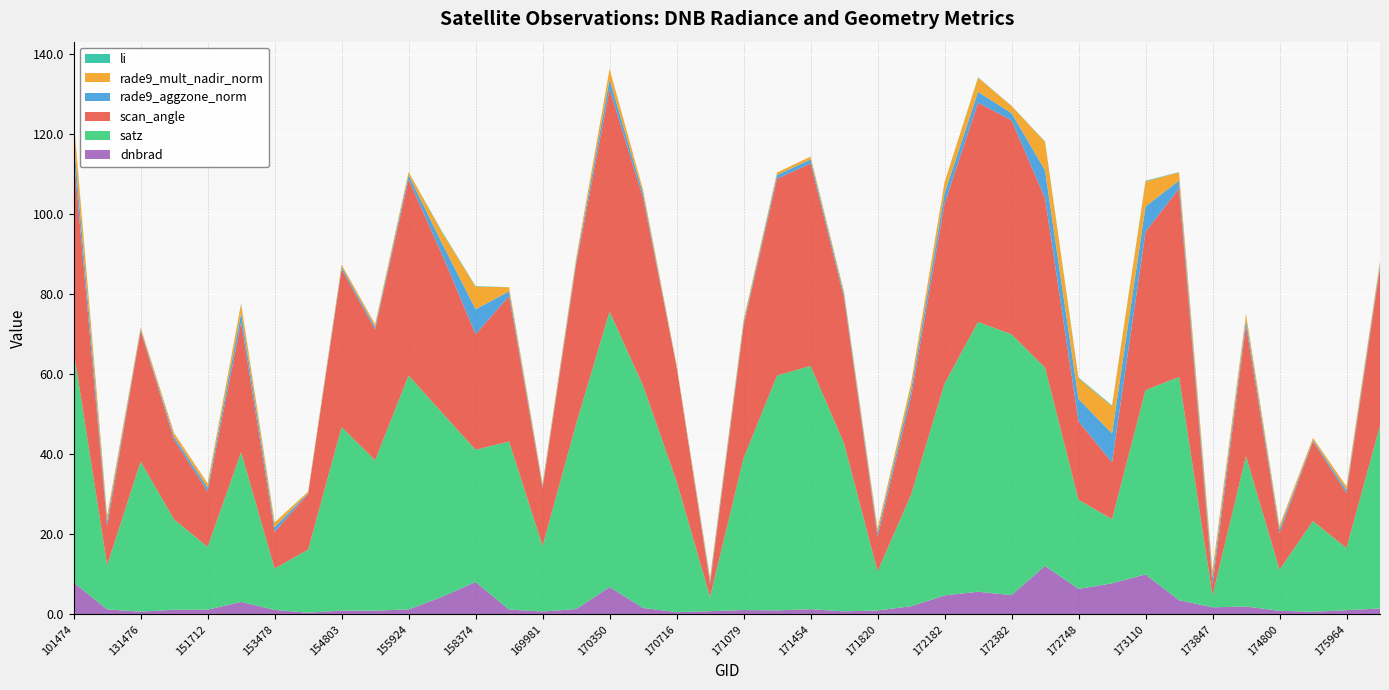

Reading left to right, extract all data points from this chart.

dnbrad: 101474=8.0	107030=1.3	131476=0.7	148550=1.2	151712=1.2	152809=3.1	153478=1.1	154607=0.4	154803=0.9	155739=0.9	155924=1.2	157819=4.4	158374=8.1	168722=1.2	169981=0.7	170155=1.3	170350=6.8	170531=1.6	170716=0.6	170898=0.8	171079=1.1	171260=1.0	171454=1.3	171638=0.8	171820=1.0	171998=2.0	172182=4.7	172368=5.7	172382=4.8	172563=12.1	172748=6.4	172930=7.8	173110=10.0	173482=3.5	173847=1.8	174033=2.0	174800=0.9	175772=0.7	175964=1.1	176156=1.5
satz: 101474=57.9	107030=11.0	131476=37.5	148550=22.5	151712=15.7	152809=37.4	153478=10.3	154607=15.8	154803=45.8	155739=37.5	155924=58.4	157819=45.9	158374=33.0	168722=42.0	169981=16.4	170155=46.2	170350=68.8	170531=55.5	170716=32.7	170898=3.6	171079=37.9	171260=58.6	171454=60.7	171638=41.9	171820=9.8	171998=27.8	172182=52.9	172368=67.3	172382=65.1	172563=49.5	172748=22.2	172930=16.0	173110=46.0	173482=55.7	173847=3.0	174033=37.5	174800=10.3	175772=22.6	175964=15.5	176156=45.6
scan_angle: 101474=48.6	107030=9.7	131476=32.6	148550=19.8	151712=13.8	152809=32.5	153478=9.1	154607=13.9	154803=39.4	155739=32.6	155924=48.9	157819=39.5	158374=28.8	168722=36.3	169981=14.4	170155=39.7	170350=55.6	170531=46.8	170716=28.6	170898=3.2	171079=33.0	171260=49.1	171454=50.5	171638=36.3	171820=8.6	171998=24.4	172182=44.9	172368=54.8	172382=53.4	172563=42.3	172748=19.6	172930=14.1	173110=39.5	173482=47.0	173847=2.6	174033=32.6	174800=9.1	175772=19.9	175964=13.7	176156=39.2
rade9_aggzone_norm: 101474=4.1	107030=1.3	131476=0.5	148550=0.8	151712=0.9	152809=2.3	153478=1.2	154607=0.2	154803=0.6	155739=0.7	155924=1.1	157819=2.8	158374=6.2	168722=1.2	169981=0.5	170155=0.8	170350=2.4	170531=1.1	170716=0.1	170898=0.8	171079=0.8	171260=1.0	171454=1.0	171638=0.9	171820=1.0	171998=1.7	172182=2.6	172368=2.7	172382=1.8	172563=6.9	172748=5.6	172930=7.2	173110=6.3	173482=2.0	173847=1.8	174033=1.4	174800=1.0	175772=0.3	175964=0.8	176156=0.9
rade9_mult_nadir_norm: 101474=5.0	107030=1.3	131476=0.5	148550=0.9	151712=1.0	152809=2.3	153478=1.2	154607=0.4	154803=0.6	155739=0.7	155924=0.8	157819=2.7	158374=5.6	168722=1.0	169981=0.6	170155=0.8	170350=2.6	170531=0.9	170716=0.4	170898=0.8	171079=0.8	171260=0.6	171454=0.7	171638=0.6	171820=1.0	171998=1.7	172182=2.7	172368=3.5	172382=1.8	172563=7.1	172748=5.1	172930=6.8	173110=6.2	173482=2.0	173847=1.8	174033=1.4	174800=0.9	175772=0.5	175964=0.9	176156=0.9
li: 101474=0.1	107030=0.0	131476=0.0	148550=0.0	151712=0.0	152809=0.1	153478=0.0	154607=0.0	154803=0.0	155739=0.0	155924=0.0	157819=0.2	158374=0.1	168722=0.0	169981=0.0	170155=0.0	170350=0.0	170531=0.0	170716=0.0	170898=0.0	171079=0.0	171260=0.0	171454=0.0	171638=0.0	171820=0.0	171998=0.0	172182=0.1	172368=0.1	172382=0.1	172563=0.1	172748=0.2	172930=0.2	173110=0.2	173482=0.1	173847=0.0	174033=0.0	174800=0.0	175772=0.0	175964=0.0	176156=0.0